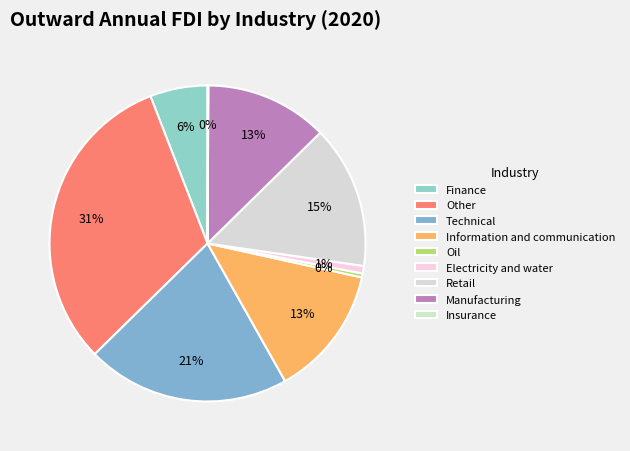

To the nearest percent, what is the average slice percentage?

11%